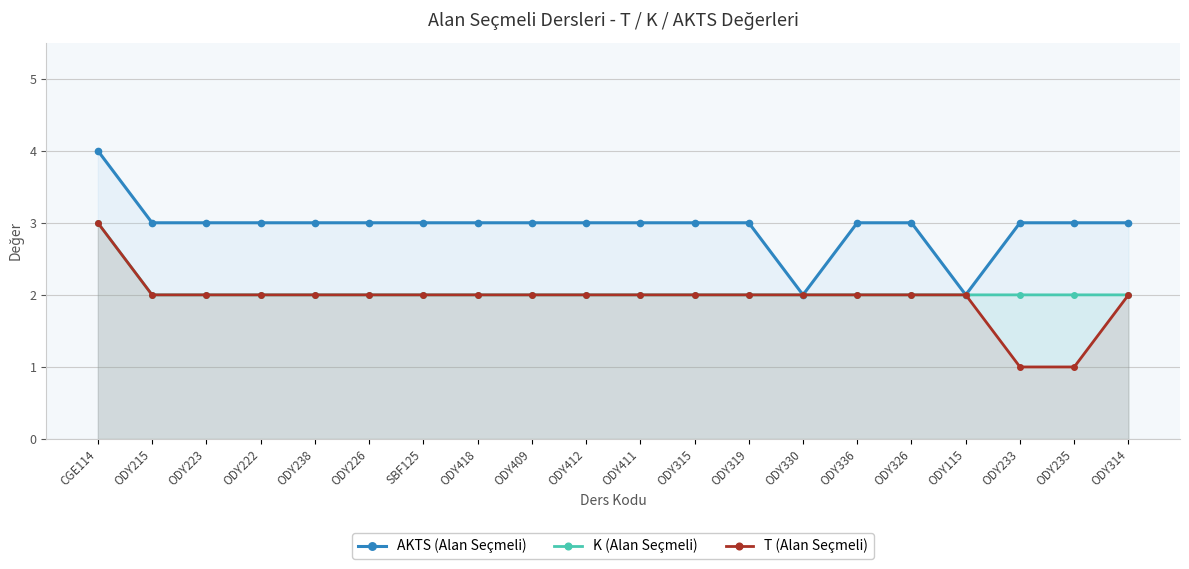

What is the average value of the AKTS (Alan Seçmeli) series?

3